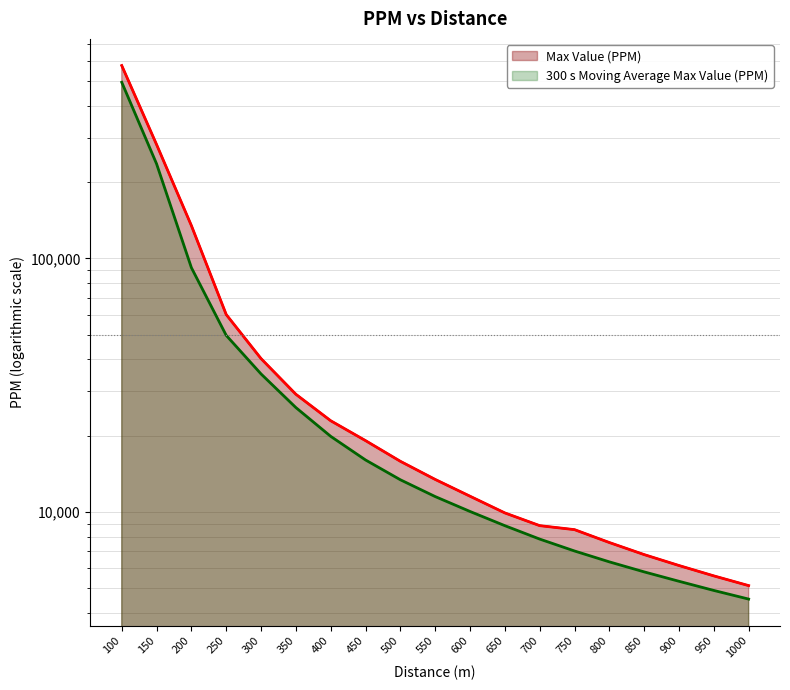

List the series in order of their overall mean, lowest first.

300 s Moving Average Max Value (PPM), Max Value (PPM)